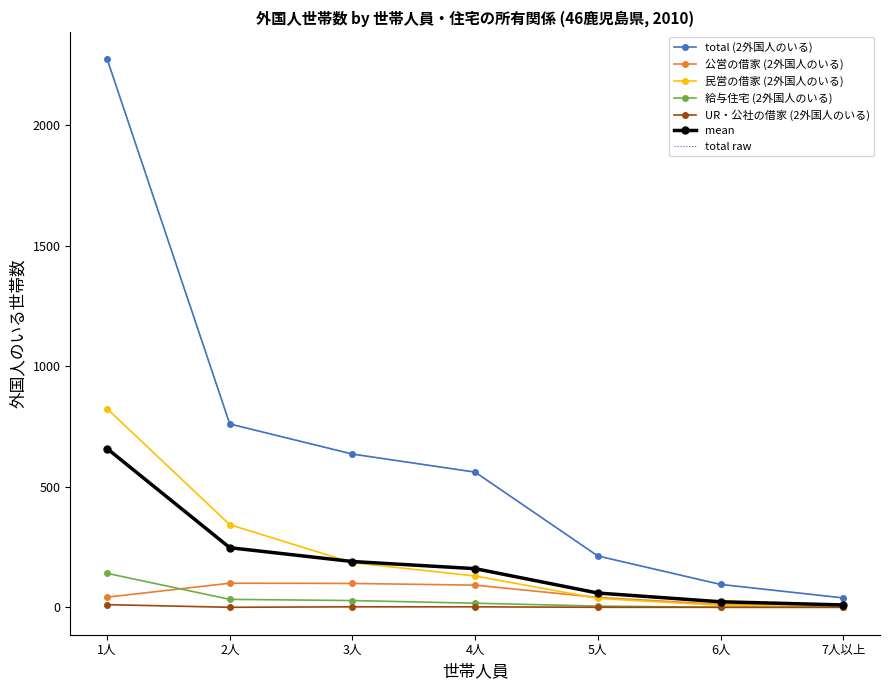

Reading left to right, what are all the values shown in this chart?

total (2外国人のいる): 1人=2276	2人=761	3人=636	4人=561	5人=213	6人=95	7人以上=39
公営の借家 (2外国人のいる): 1人=42	2人=100	3人=99	4人=92	5人=41	6人=12	7人以上=3
民営の借家 (2外国人のいる): 1人=824	2人=343	3人=185	4人=130	5人=37	6人=8	7人以上=7
給与住宅 (2外国人のいる): 1人=141	2人=33	3人=28	4人=17	5人=5	6人=0	7人以上=0
UR・公社の借家 (2外国人のいる): 1人=11	2人=0	3人=2	4人=2	5人=0	6人=0	7人以上=0